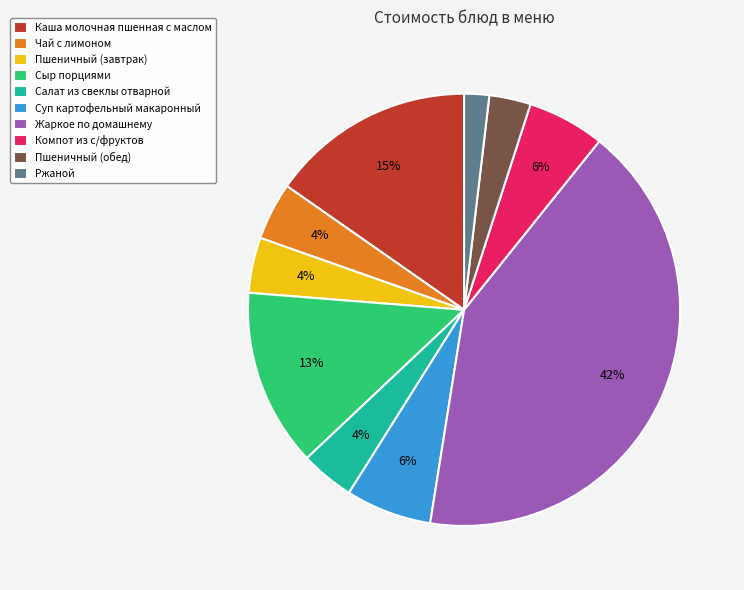

What is the largest slice in the pie chart?

Жаркое по домашнему